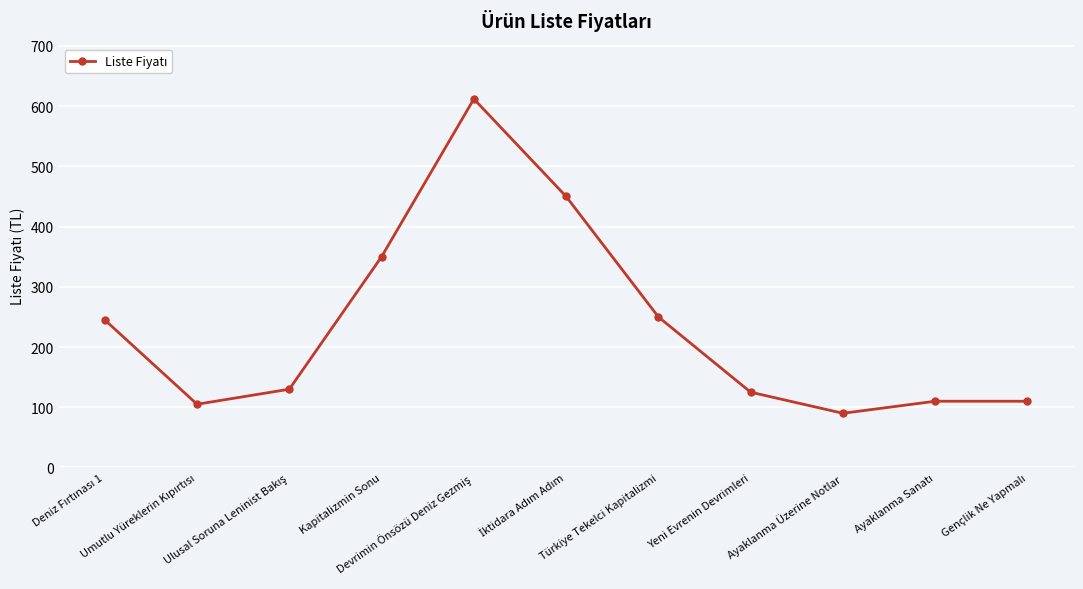

What is the average value?

234